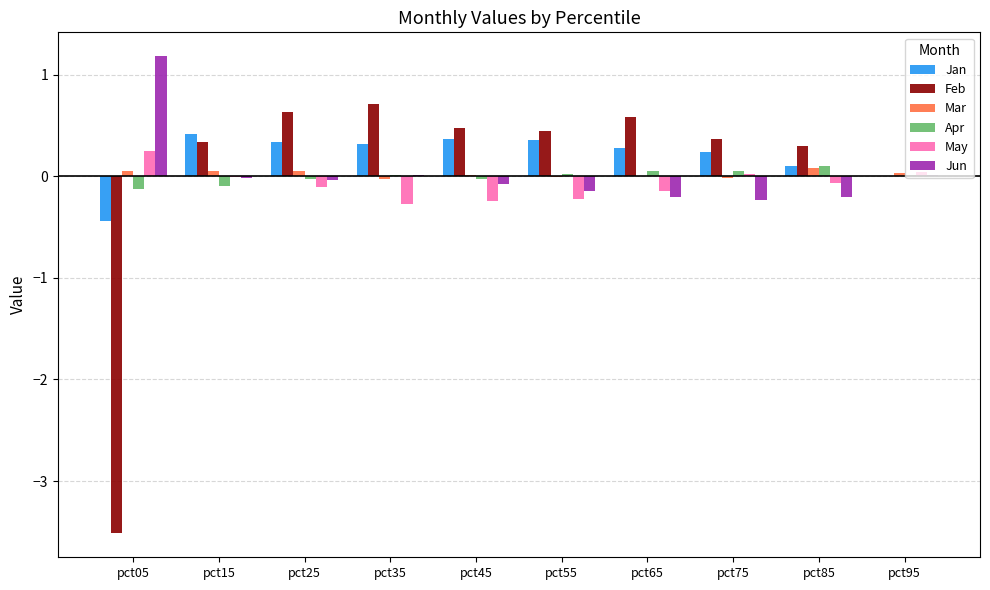

What are all the series names shown in the legend?

Jan, Feb, Mar, Apr, May, Jun